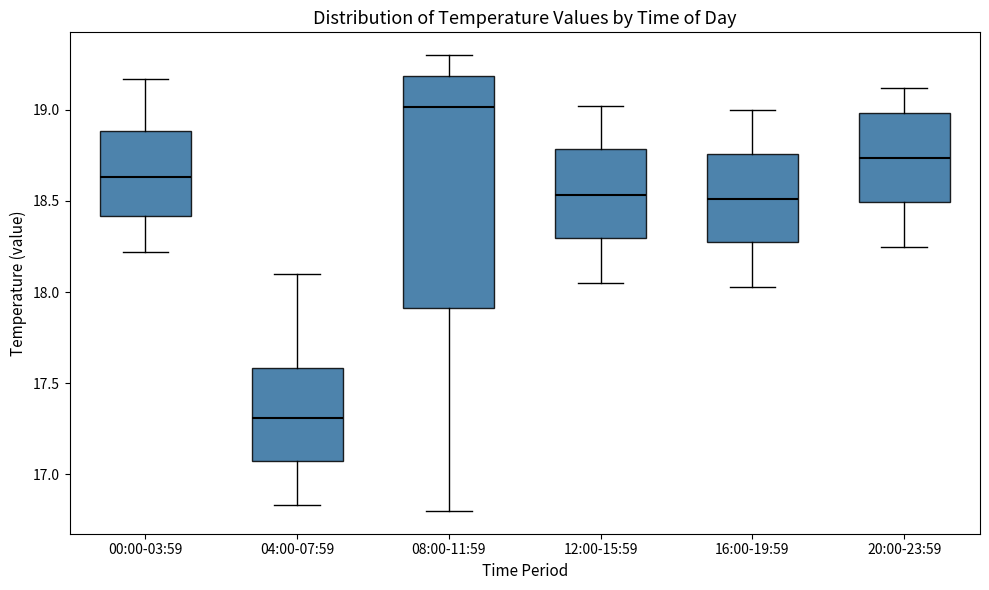

Reading left to right, transcribe this box plot: for each box, give where its median line is, the range the box spans, and where its two whiskers end, as read against the y-axis. The values are not printed on the chart, so give them approximately, as read against the axis.

00:00-03:59: median 18.65, box 18.40 to 18.90, whiskers 18.20 to 19.15
04:00-07:59: median 17.30, box 17.05 to 17.60, whiskers 16.85 to 18.10
08:00-11:59: median 19.00, box 17.90 to 19.20, whiskers 16.80 to 19.30
12:00-15:59: median 18.55, box 18.30 to 18.80, whiskers 18.05 to 19.00
16:00-19:59: median 18.50, box 18.25 to 18.75, whiskers 18.05 to 19.00
20:00-23:59: median 18.75, box 18.50 to 19.00, whiskers 18.25 to 19.10